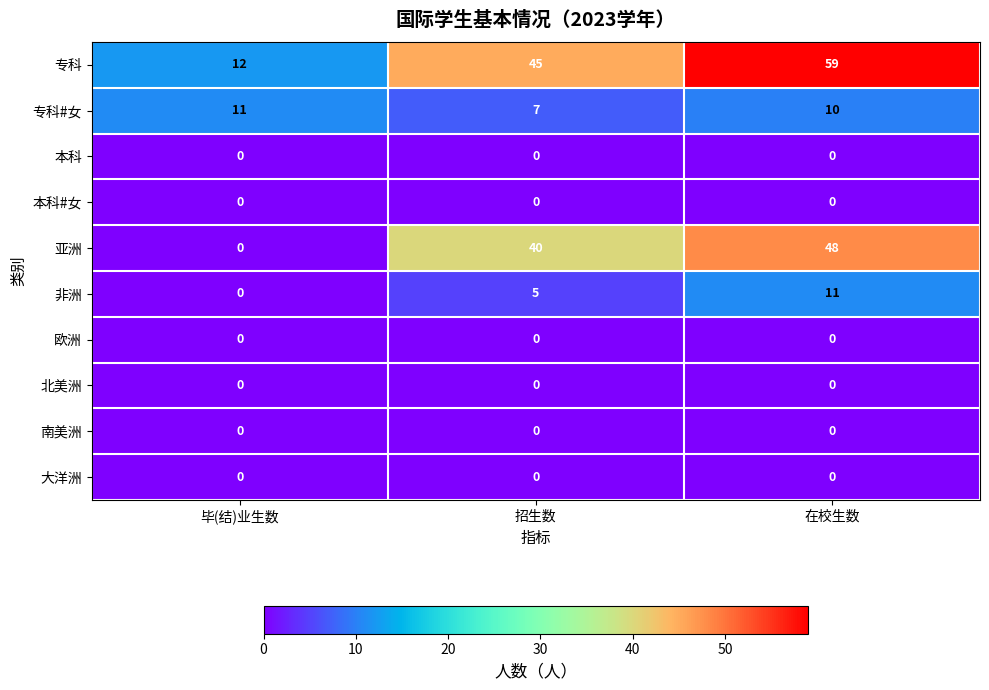

Is it true that 南美洲 equals 0 at 在校生数?

True